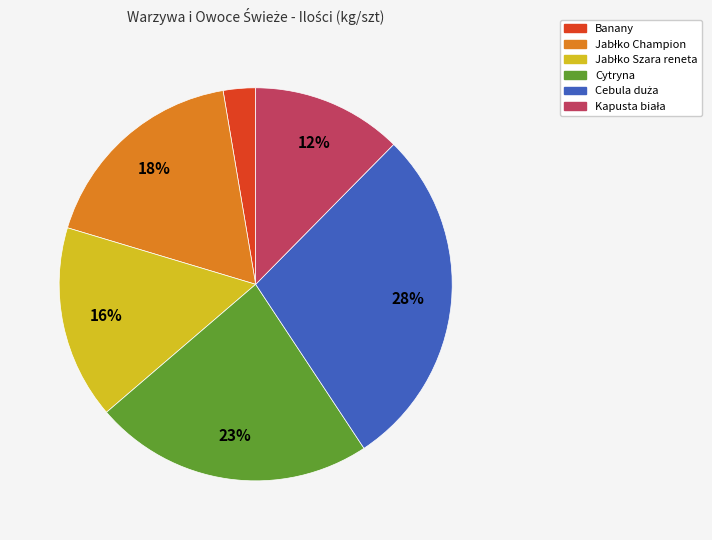

To the nearest percent, what is the average slice percentage?

17%